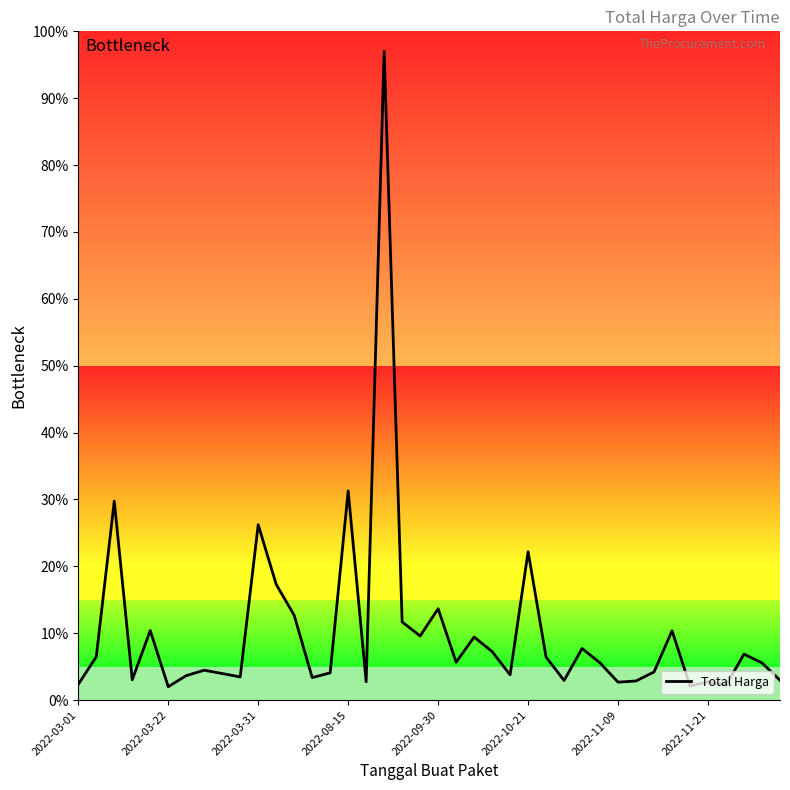

What is the minimum value shown in the chart?

2.0